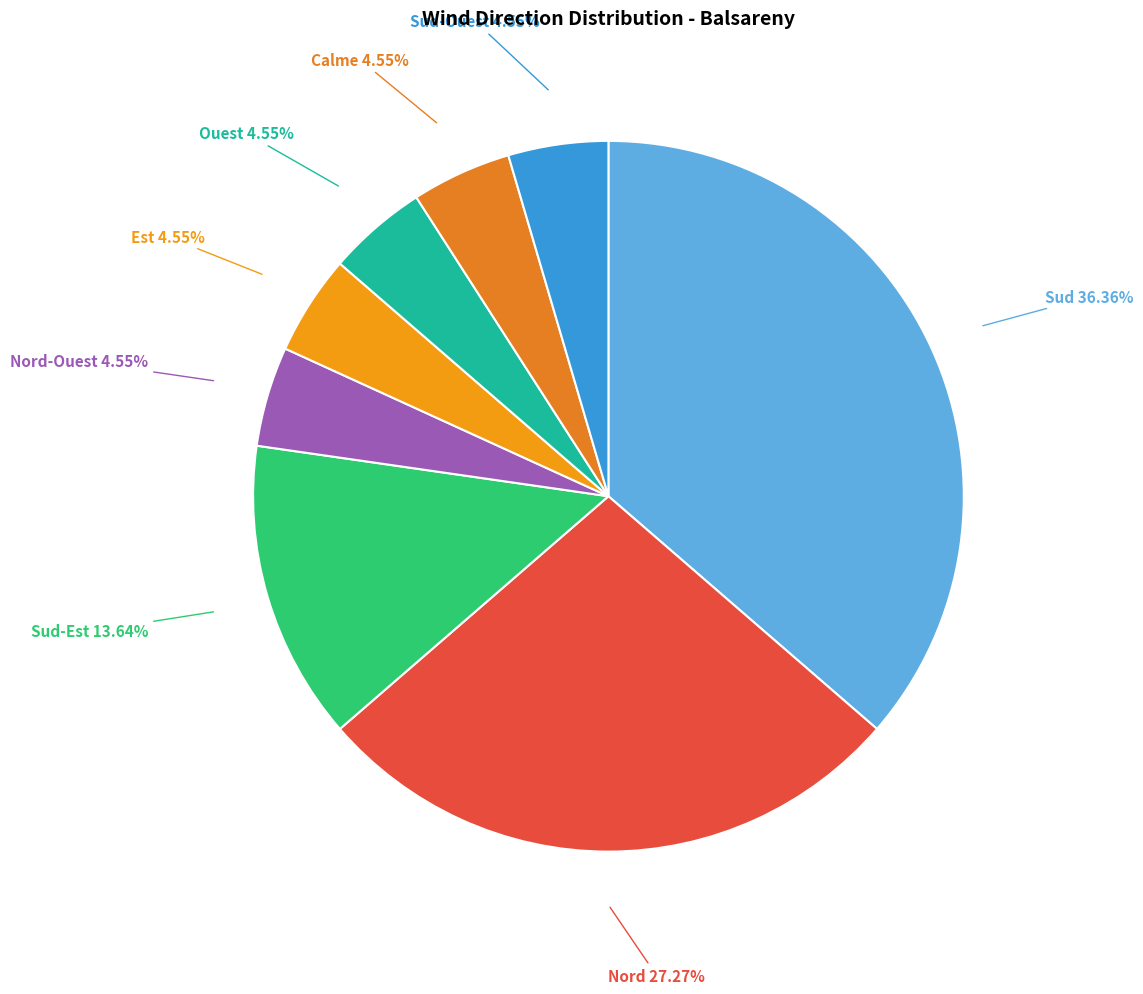

To the nearest percent, what is the difference between the largest and smallest slice percentages?

32%